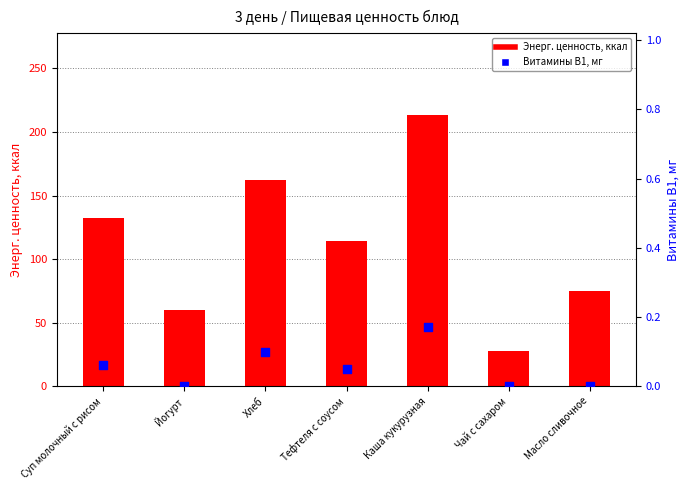

Which series has the widest spread of Y values?

Энерг. ценность, ккал